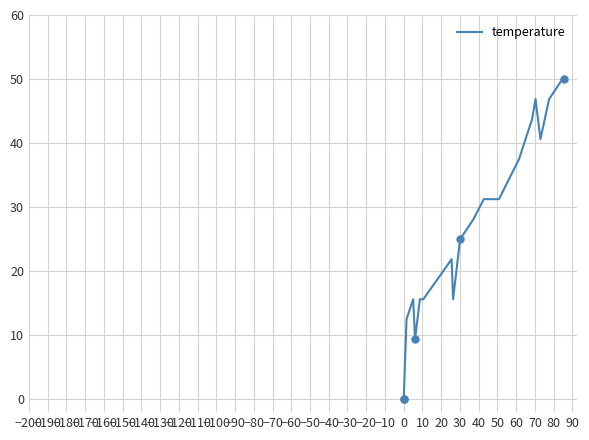

How many interior local valleys (lower than both neighbors) does the data have?

3